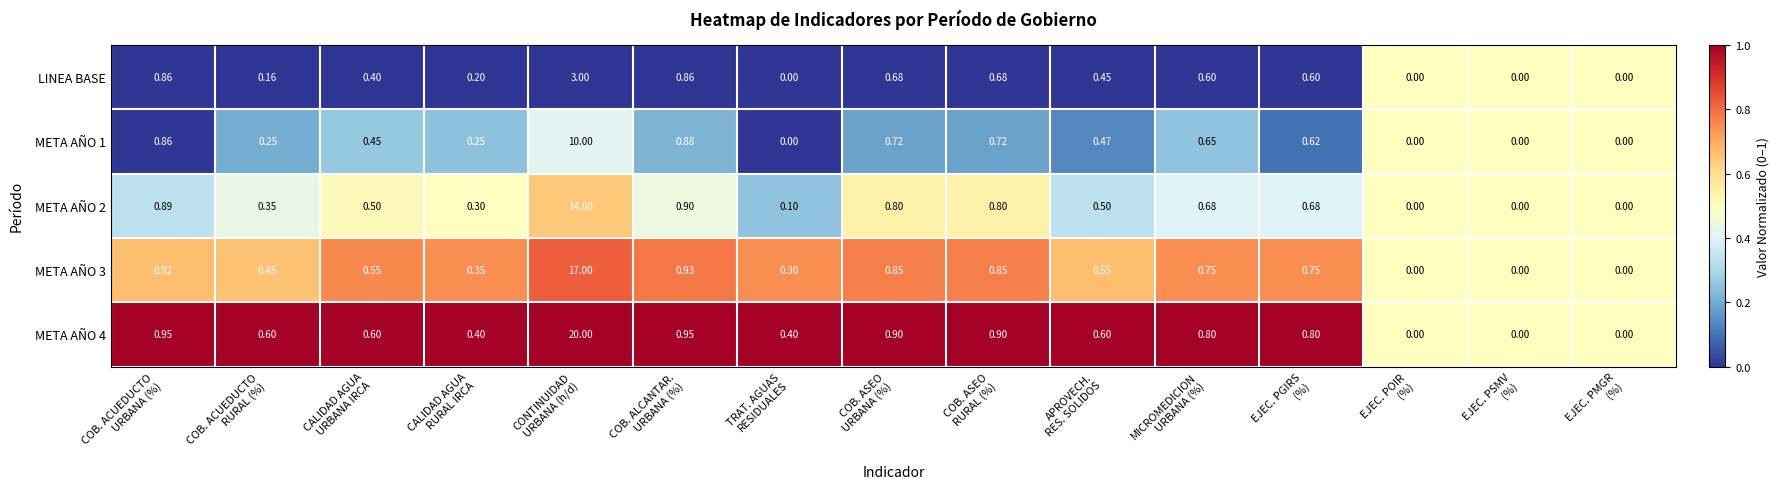

Count the number of categories in the chart.

15